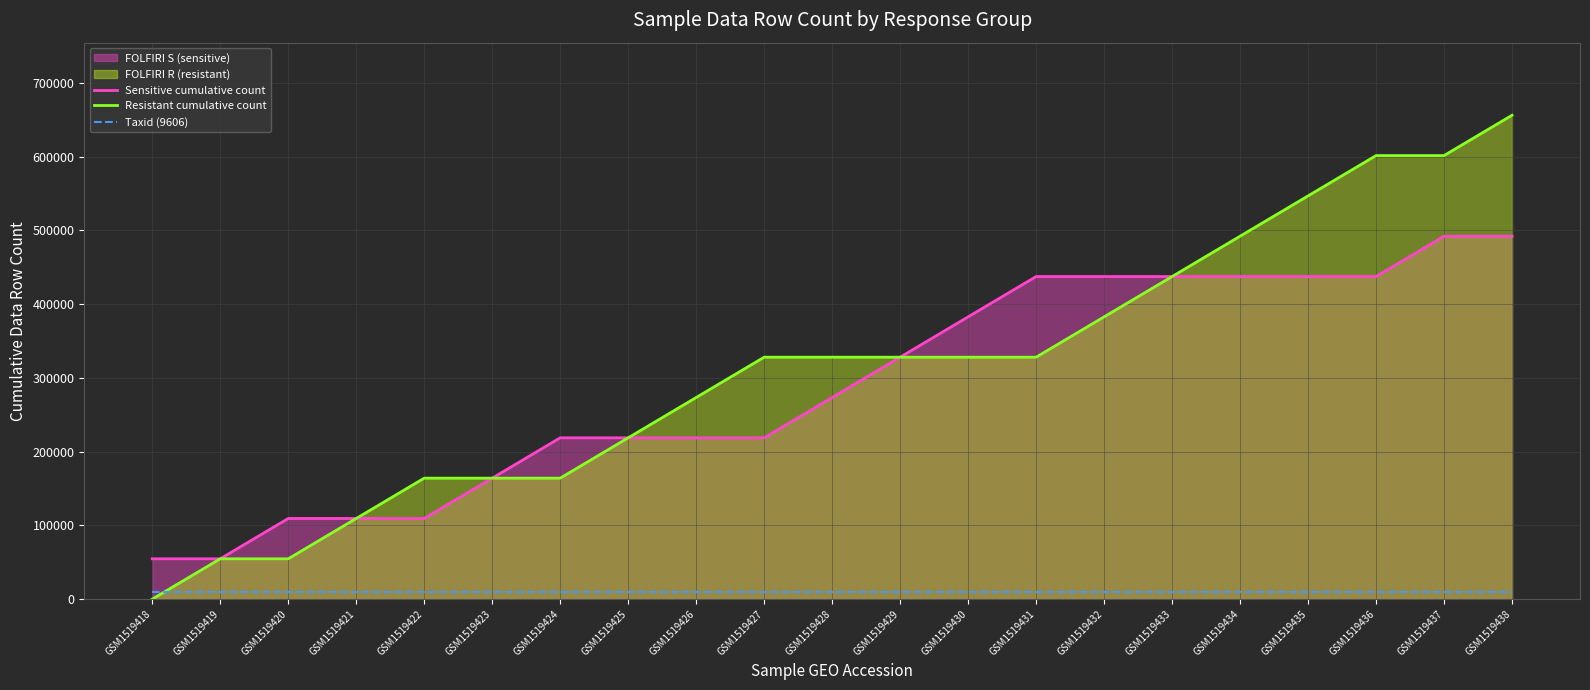

What value does the Resistant cumulative count series have at GSM1519431, to the nearest 10?

328050